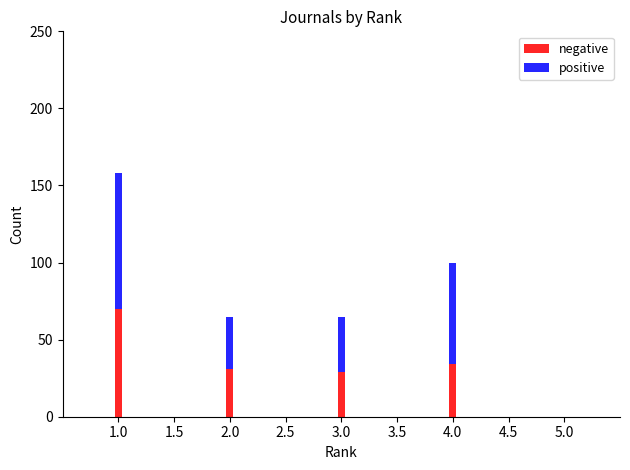

Reading right to left, list the values for the negative series.

34	29	31	70